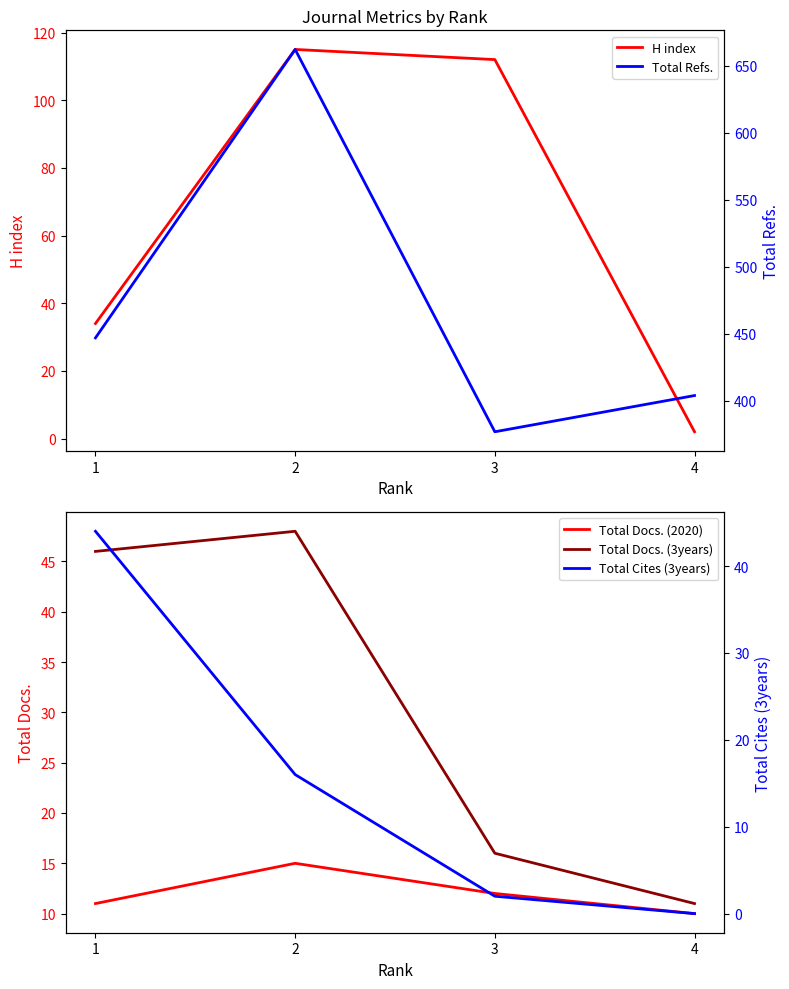

What is the value of the Total Docs. (3years) point at the 4th from the left?

11